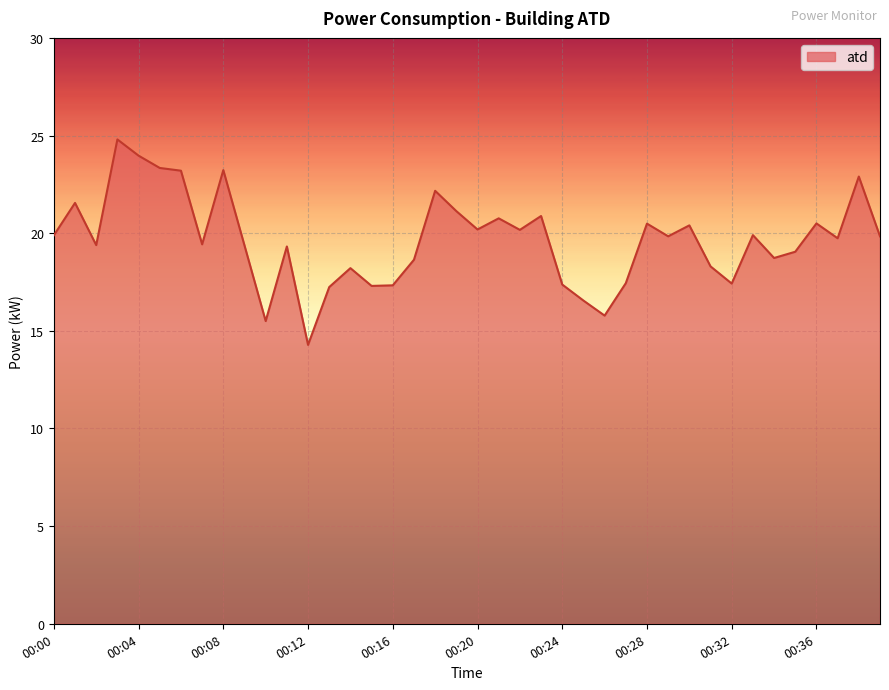

What is the minimum value shown in the chart?

14.3